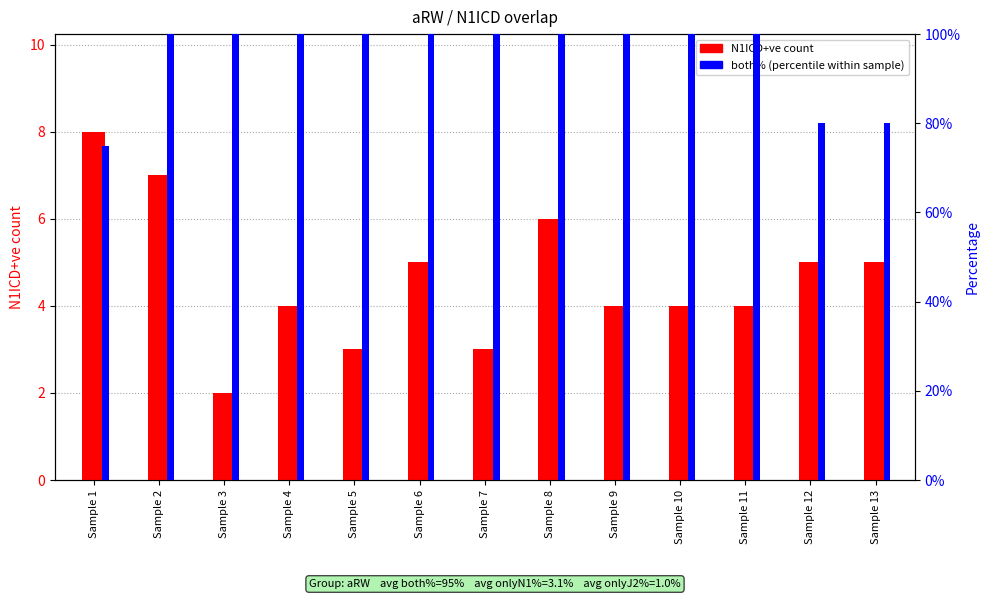

Rank the series by their maximum value, from lowest to highest.

both% (percentile rank), N1ICD+ve count